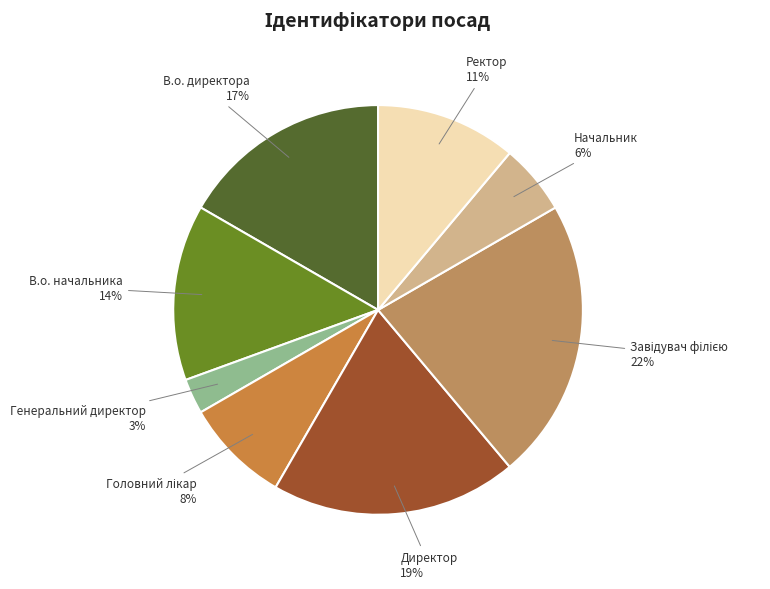

Is it true that Начальник is 6% of the pie?

True